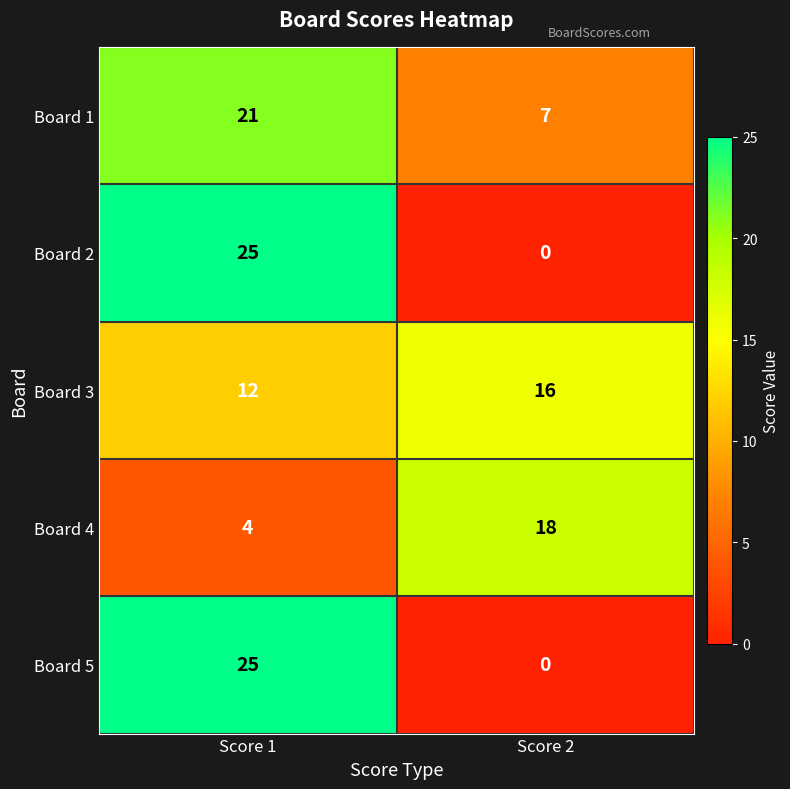

The Board 3 series shows 16 at Score 2. True or false?

True